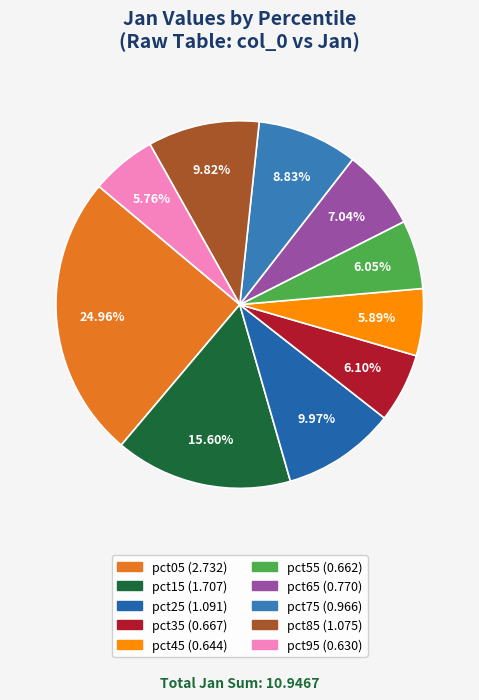

How many segments does this pie chart have?

10